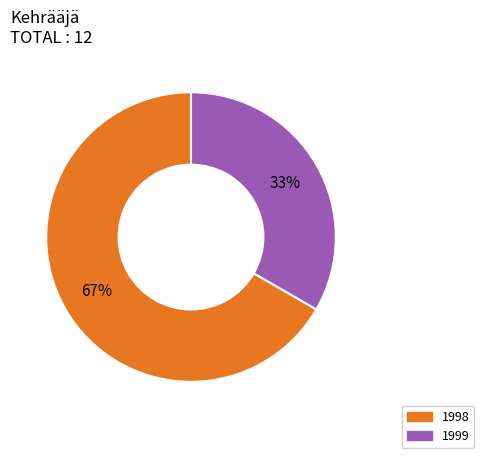

To the nearest percent, what percentage of the pie is 1998?

67%